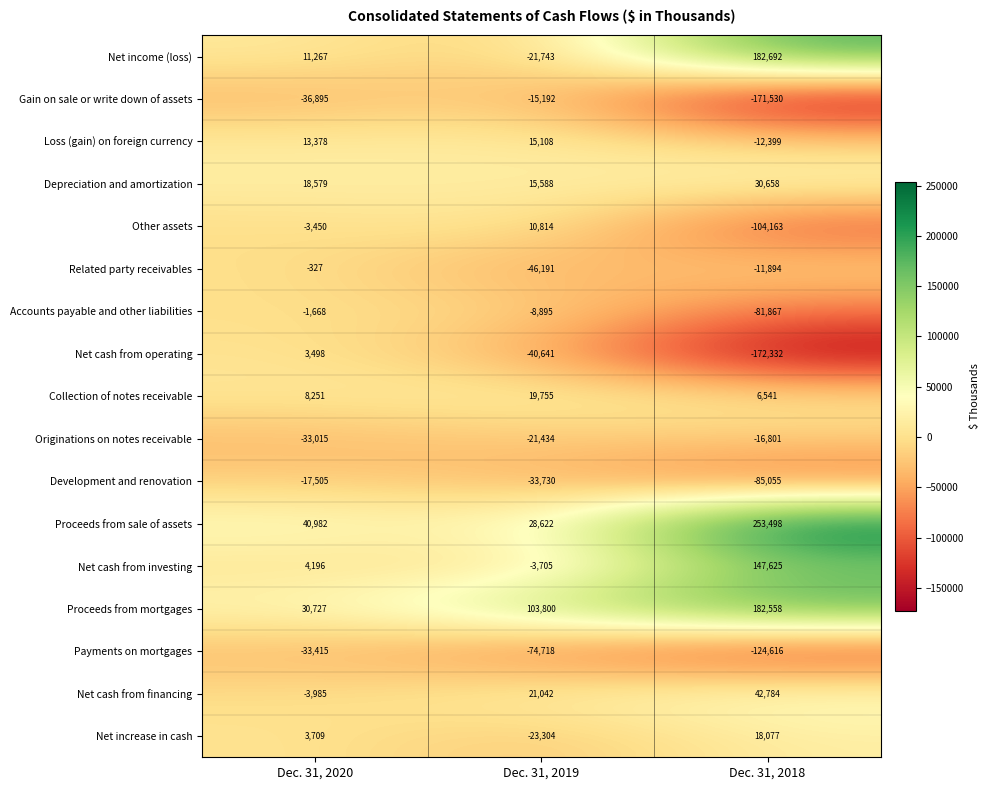

At how many categories does at least one series exceed 224447?

1